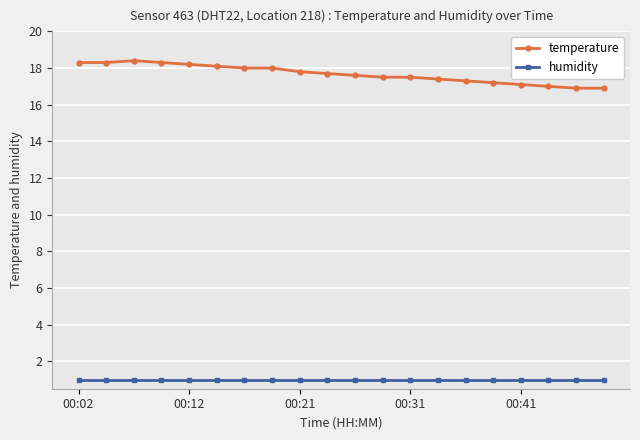

Which series has the largest range (max minus min)?

temperature